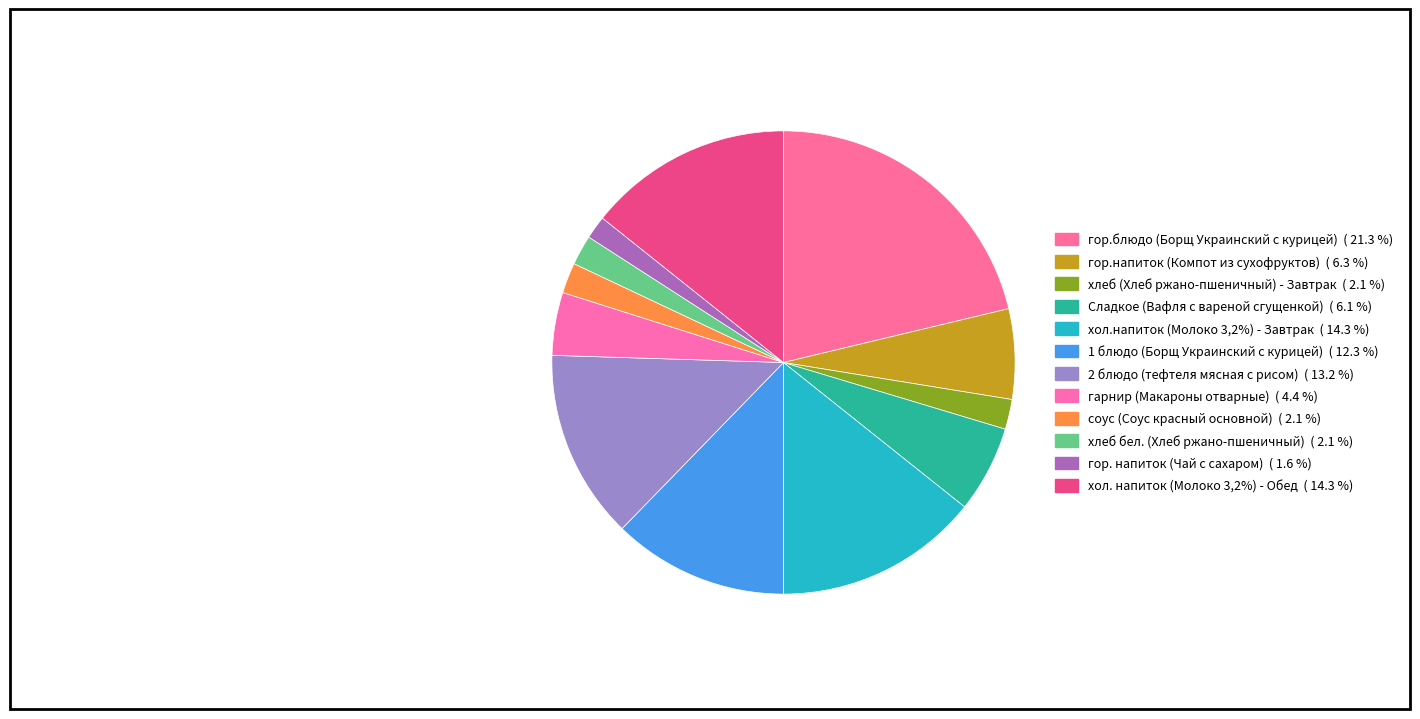

What is the smallest slice in the pie chart?

гор. напиток (Чай с сахаром)